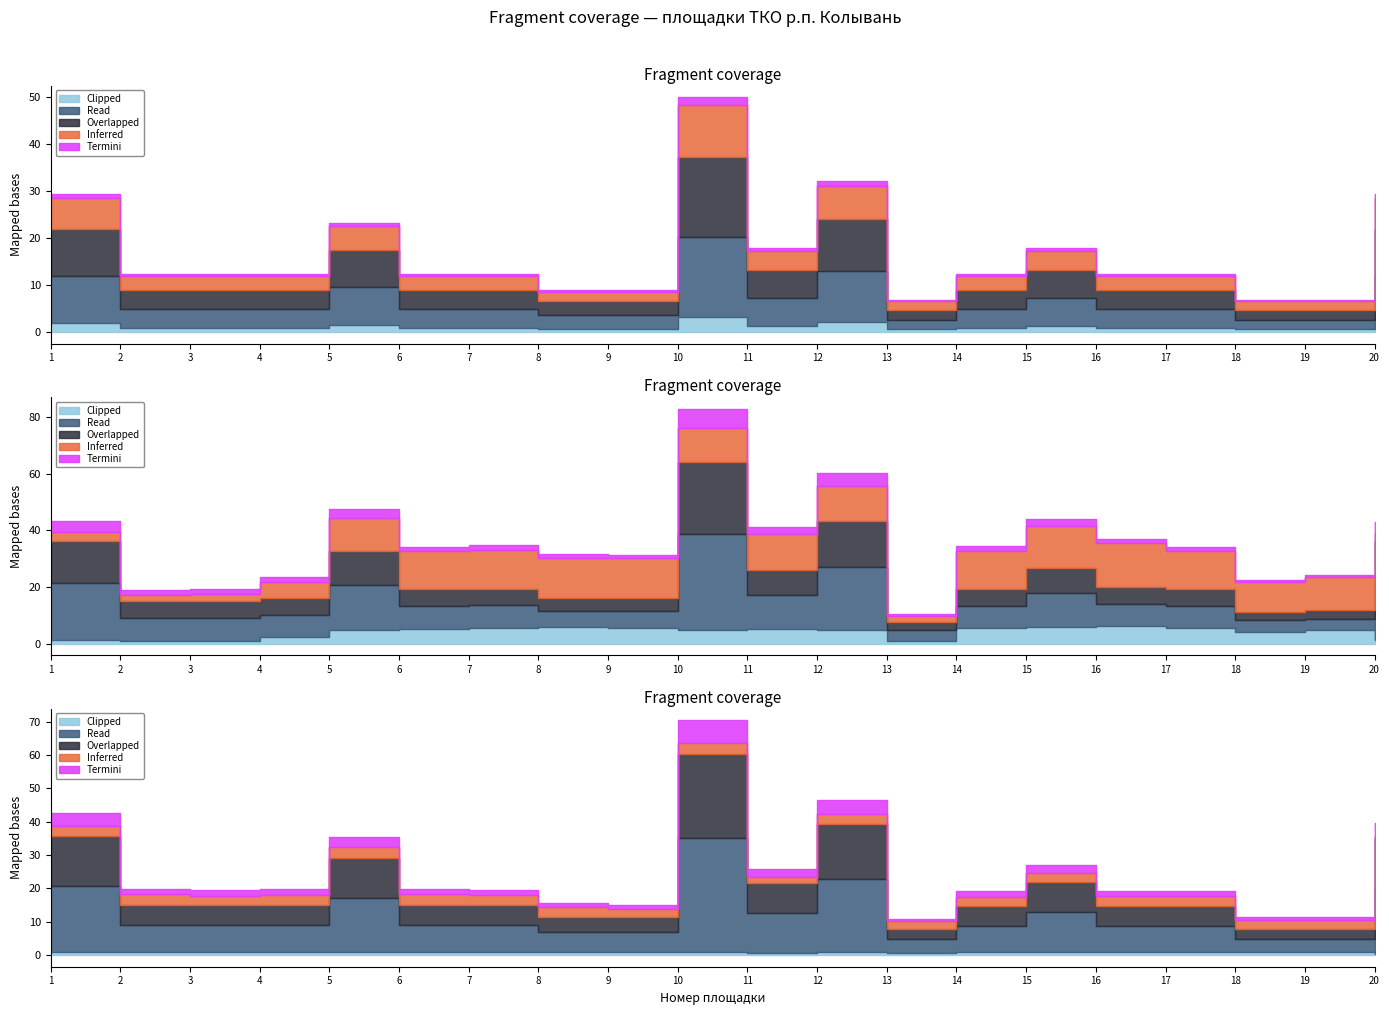

The количество контейнеров series shows 9.6 at 11. True or false?

False